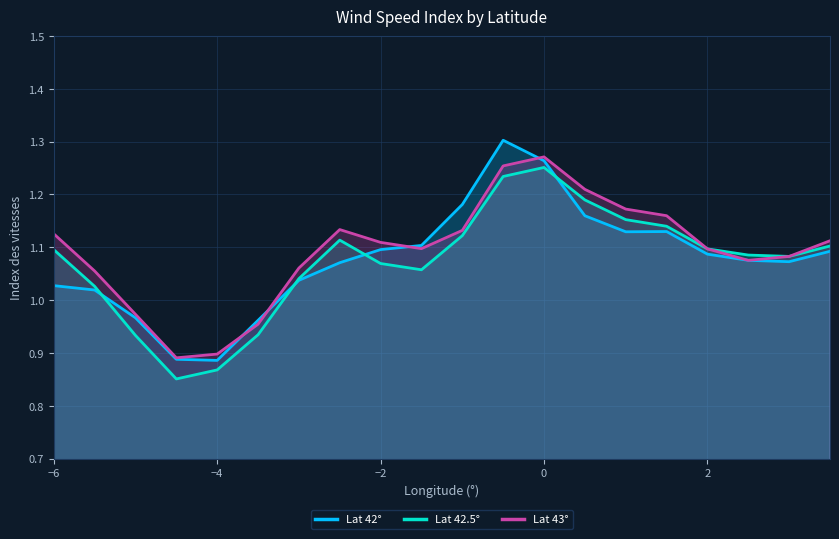

How many data points in lat_43 are less than 1?

4